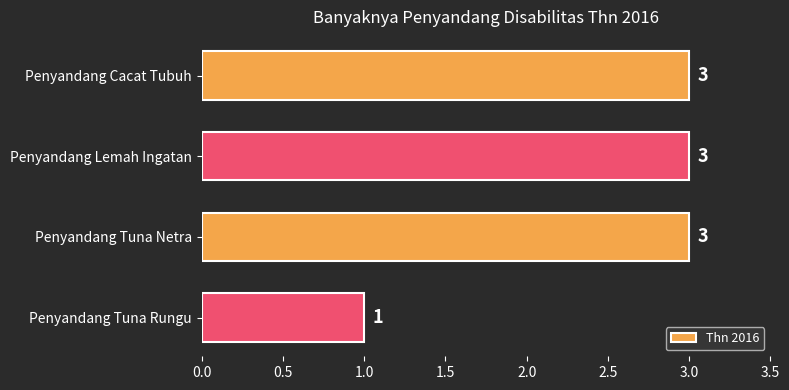

Count the number of data series in this chart.

1